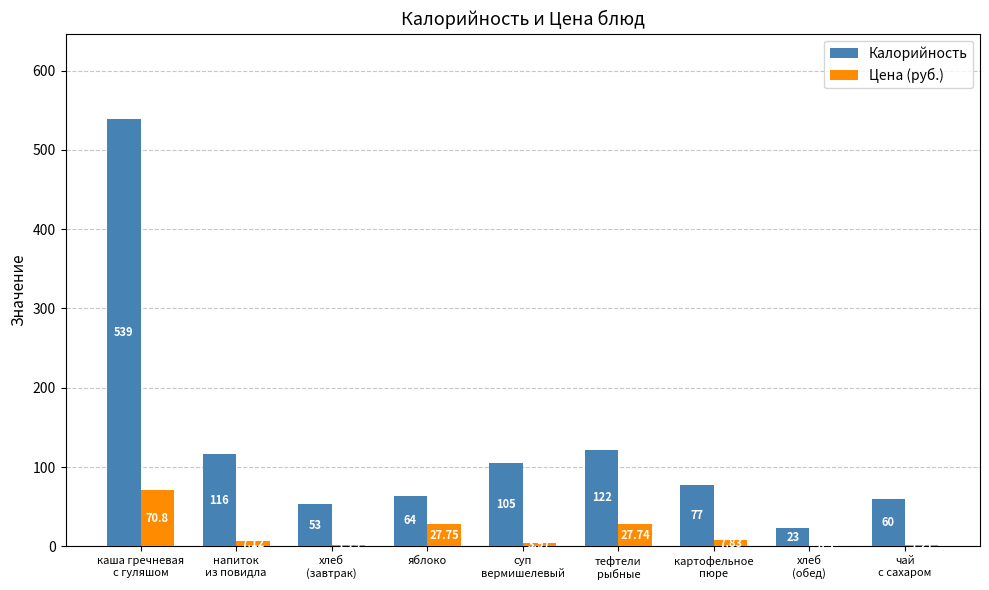

At which label does Калорийность first exceed 77?

каша гречневая
с гуляшом